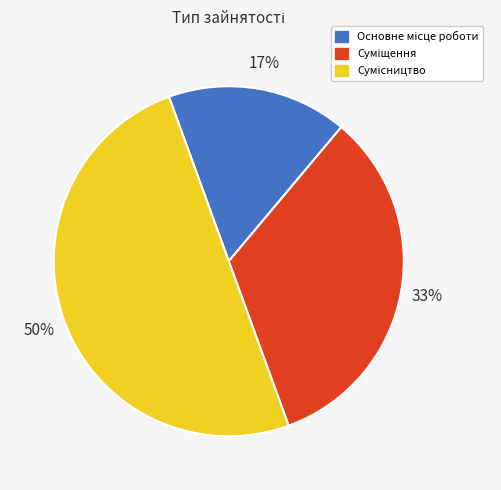

To the nearest percent, what is the average slice percentage?

33%